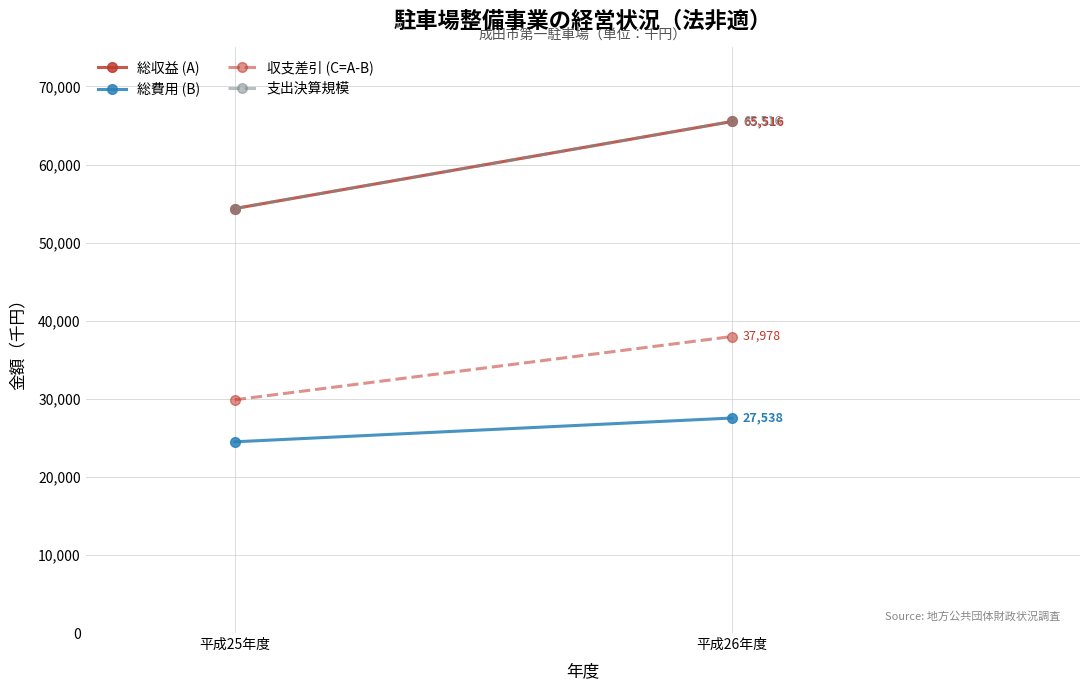

Reading left to right, transcribe all the data shown in this chart.

総収益 (A): 平成25年度=54365	平成26年度=65516
総費用 (B): 平成25年度=24491	平成26年度=27538
収支差引 (C=A-B): 平成25年度=29874	平成26年度=37978
支出決算規模: 平成25年度=54365	平成26年度=65516